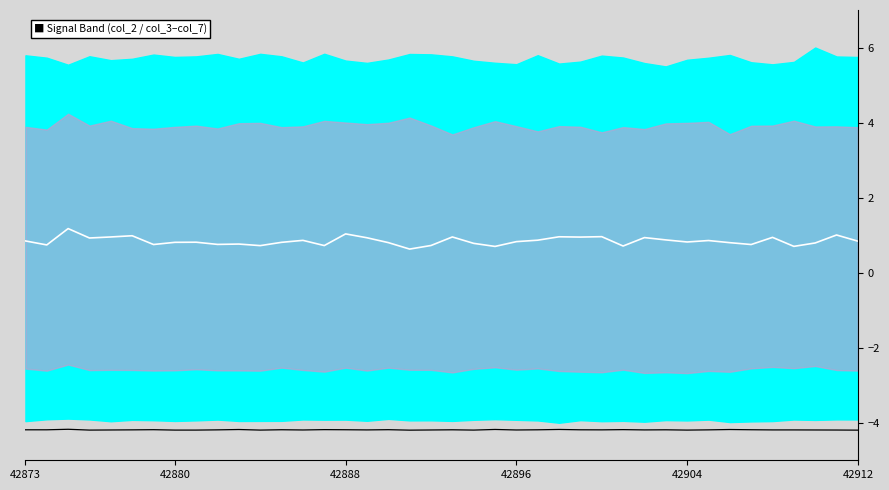

True or false: signal and mid intersect in this chart.

False